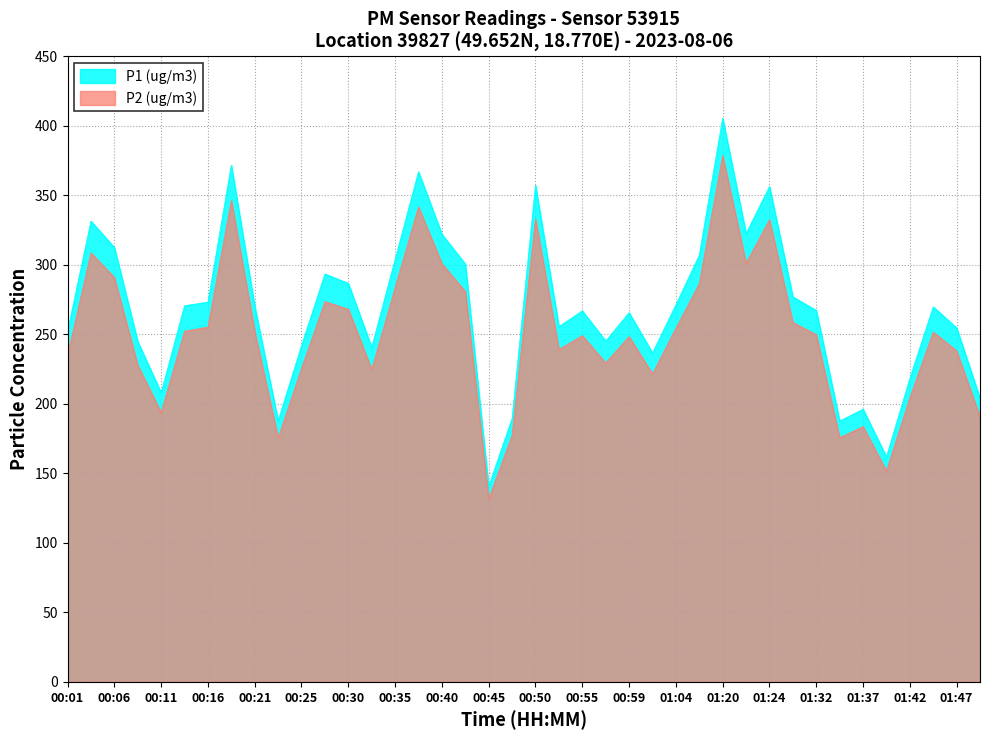

Which series changed the most between 00:18 and 01:37?

P1 (ug/m3)